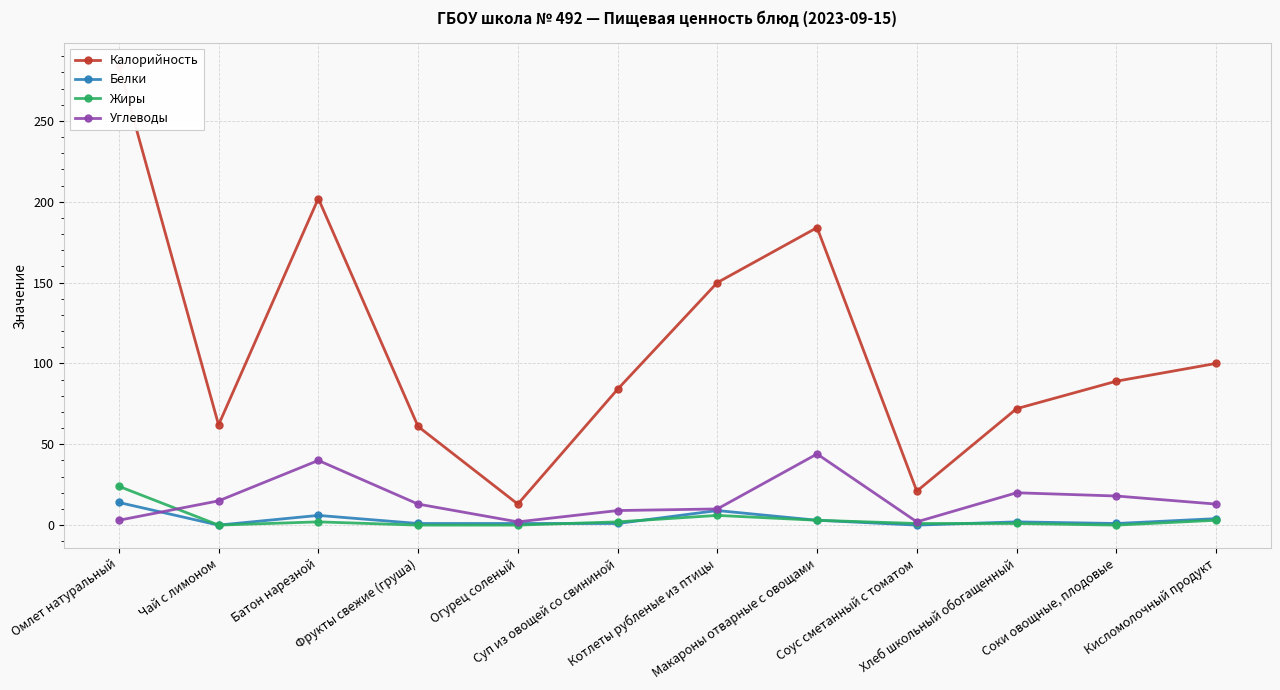

Between Хлеб школьный обогащенный and Суп из овощей со свининой, which is larger?

Суп из овощей со свининой